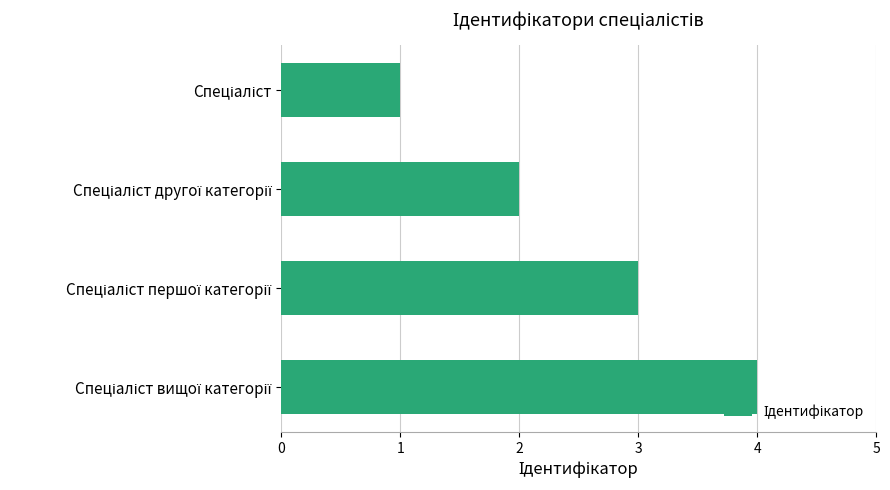

What is the greatest value displayed?

4